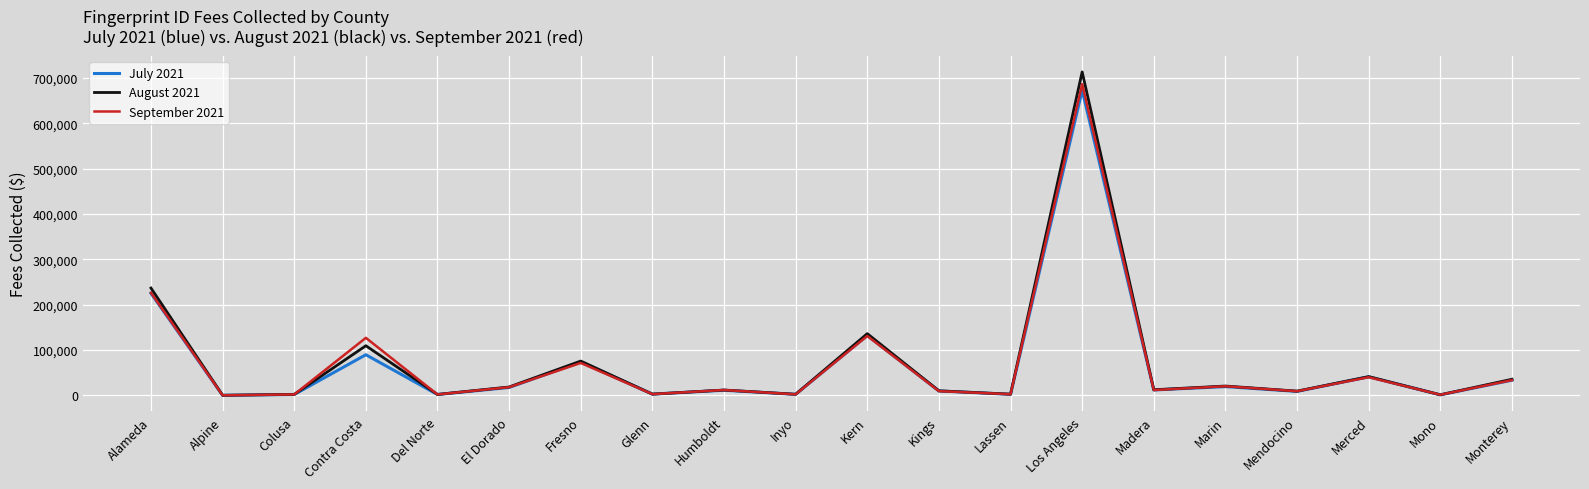

True or false: August 2021 has a value of 109490.9 at Contra Costa.

True